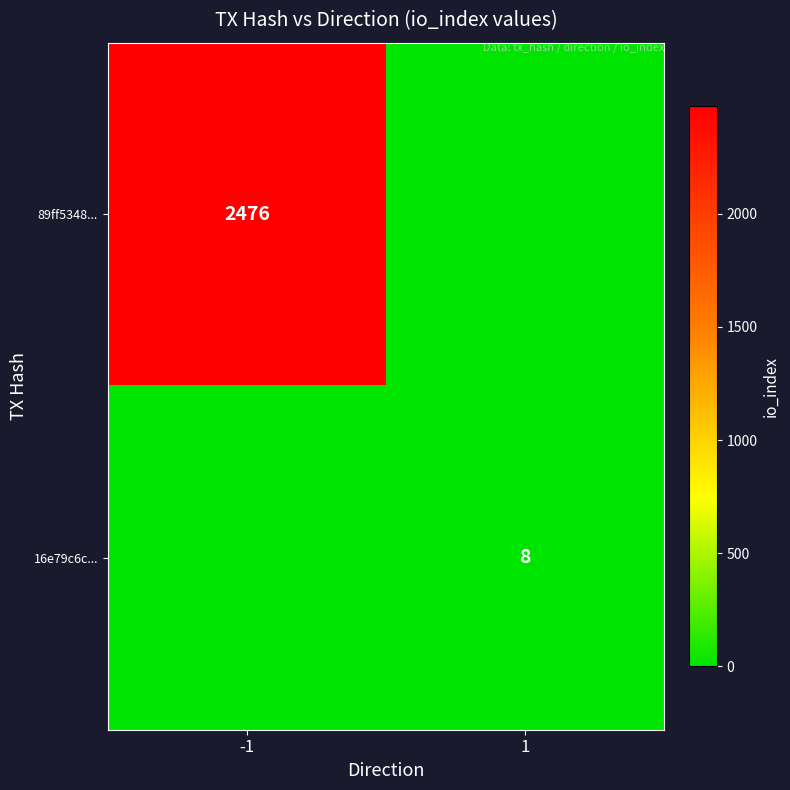

Is it true that 16e79c6c... equals 11 at 1?

False